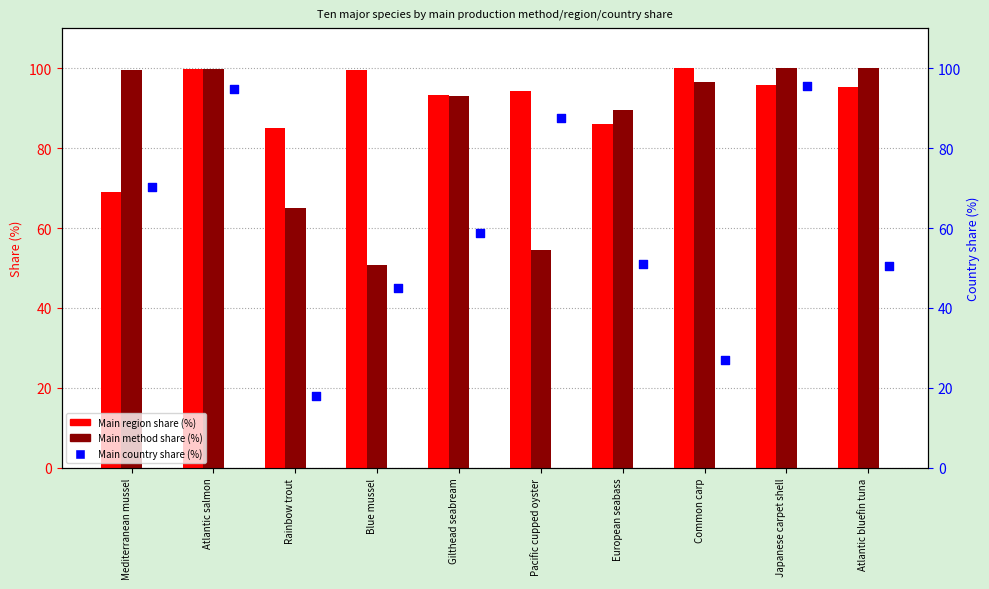

What are all the series names shown in the legend?

Main region share (%), Main method share (%), Main country share (%)